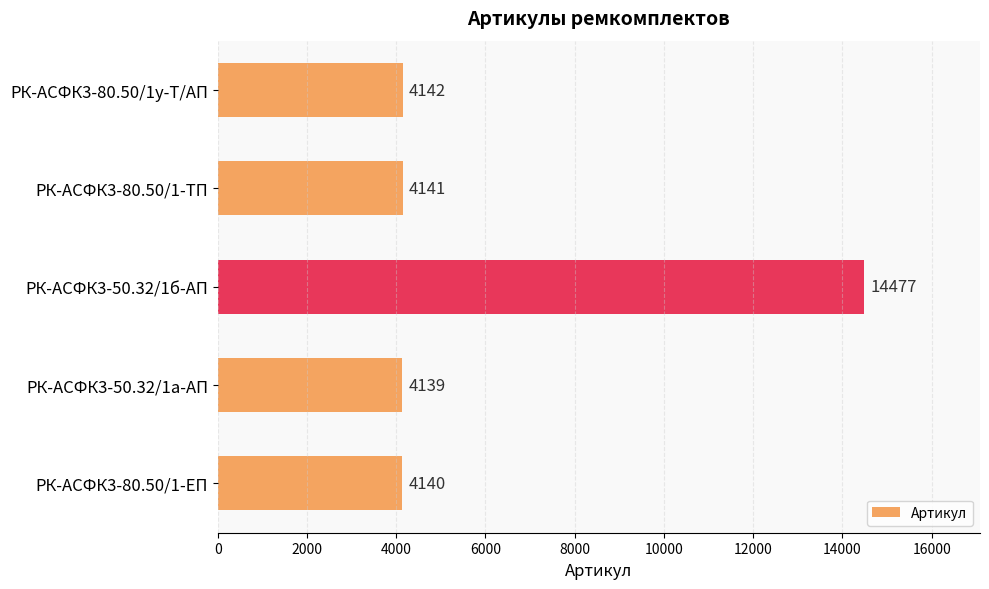

The chart shows a value of 14477 at РК-АСФК3-50.32/1б-АП. True or false?

True